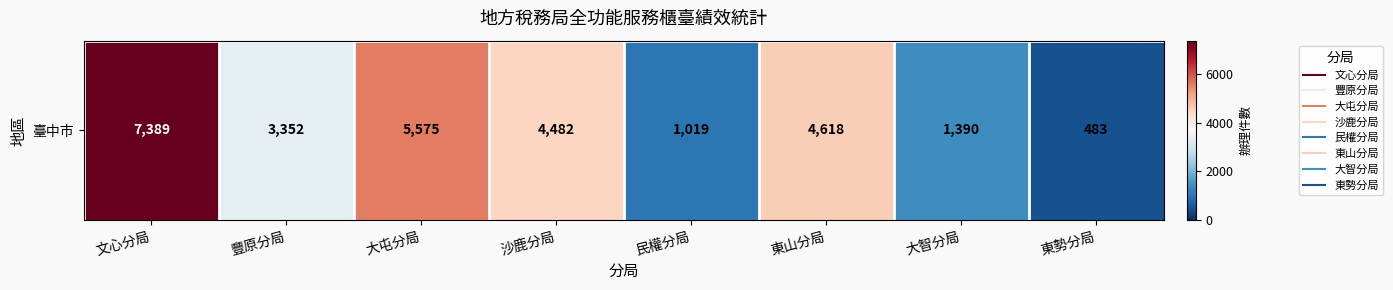

How many distinct data groups are displayed?

1